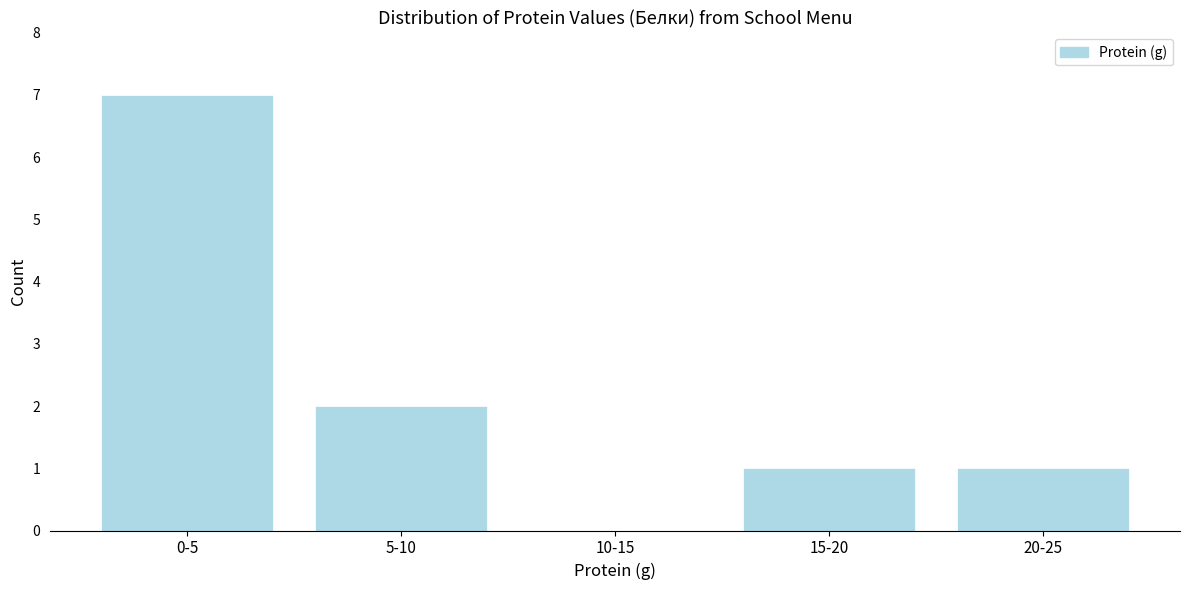

Reading left to right, what are all the values shown in this chart?

0-5=7	5-10=2	10-15=0	15-20=1	20-25=1